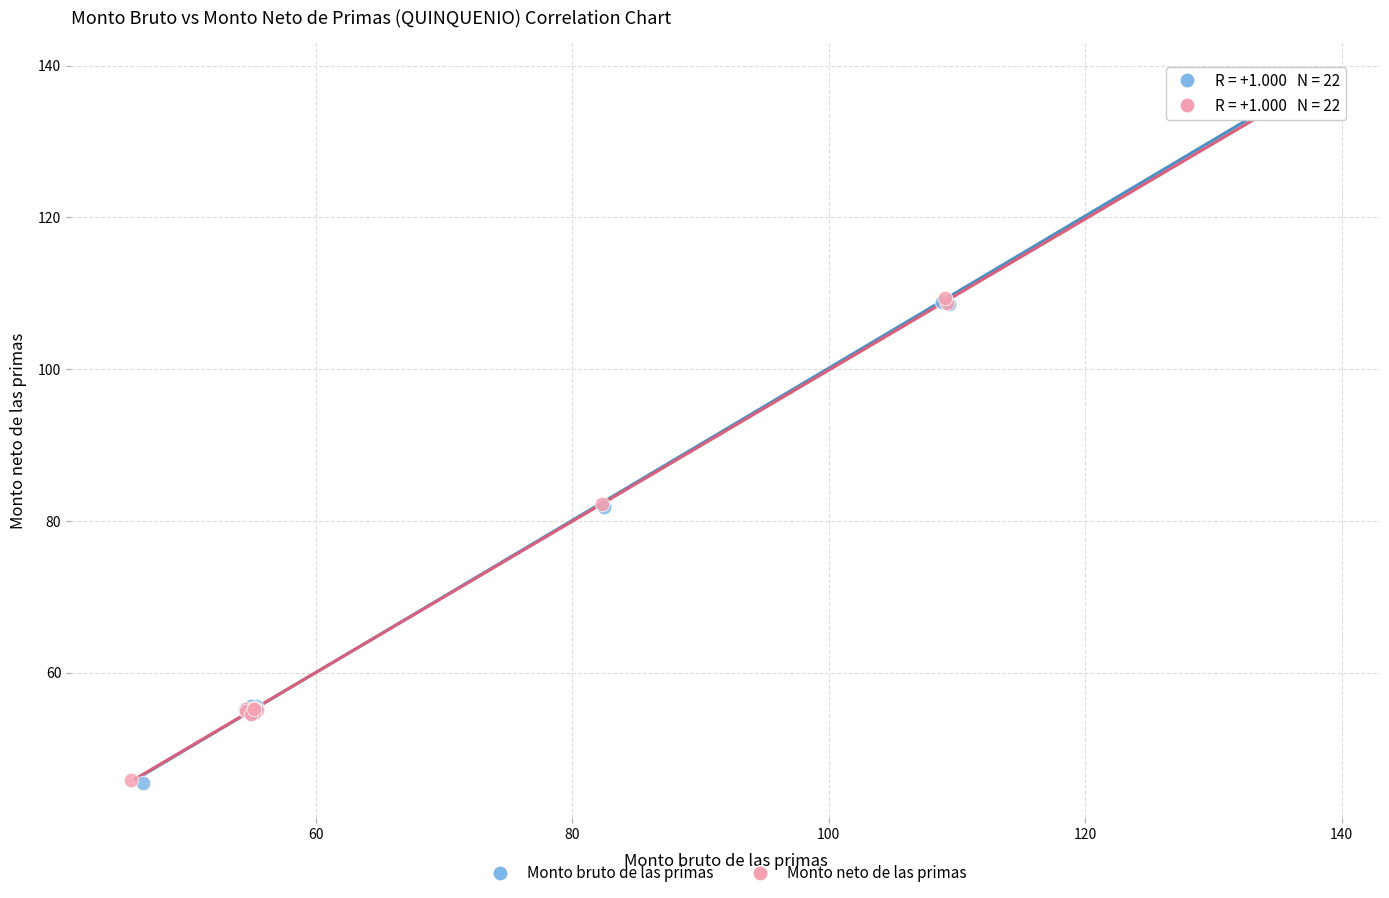

Which series has the widest spread of Y values?

Monto bruto de las primas